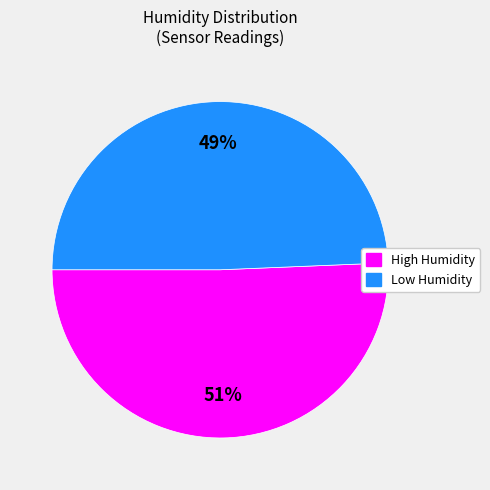

Does any single category account for the majority?

Yes